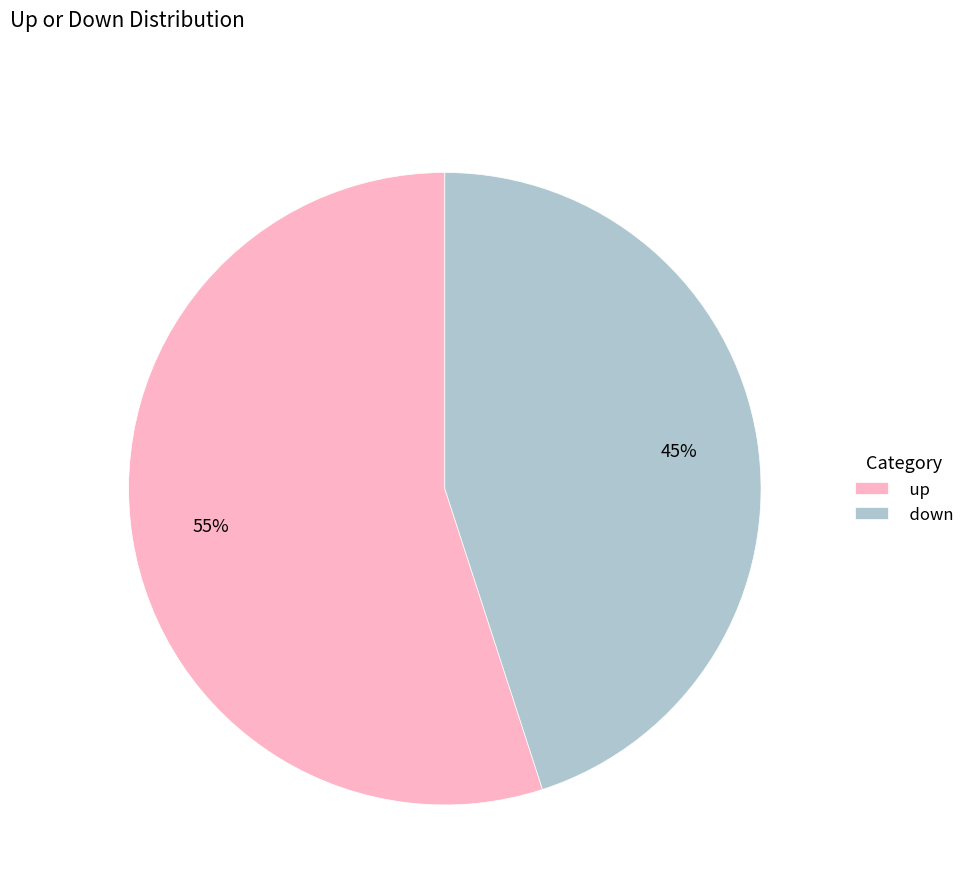

Which category has the biggest portion of the pie?

up